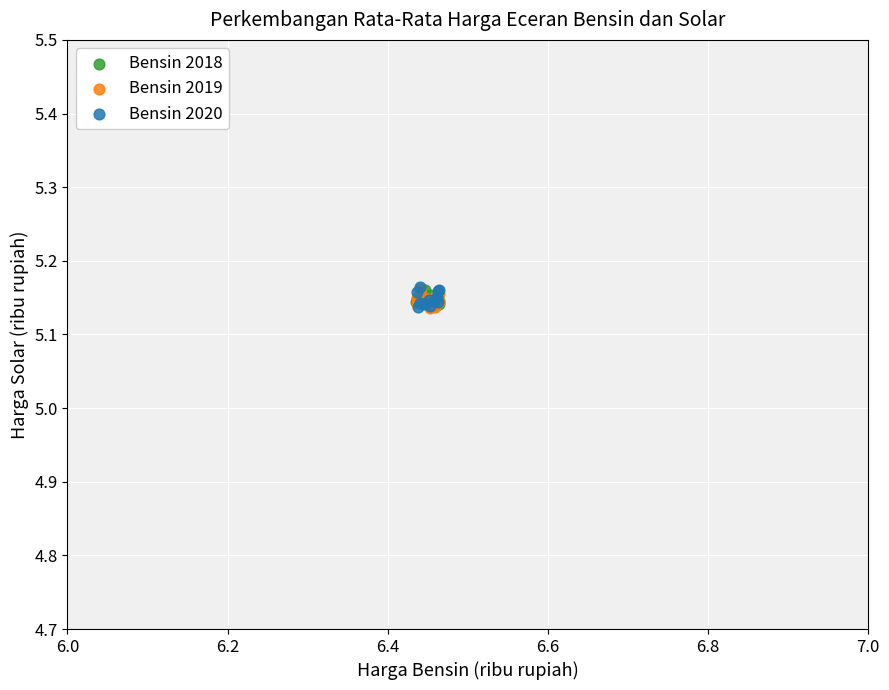

What are all the series names shown in the legend?

Bensin 2018, Bensin 2019, Bensin 2020